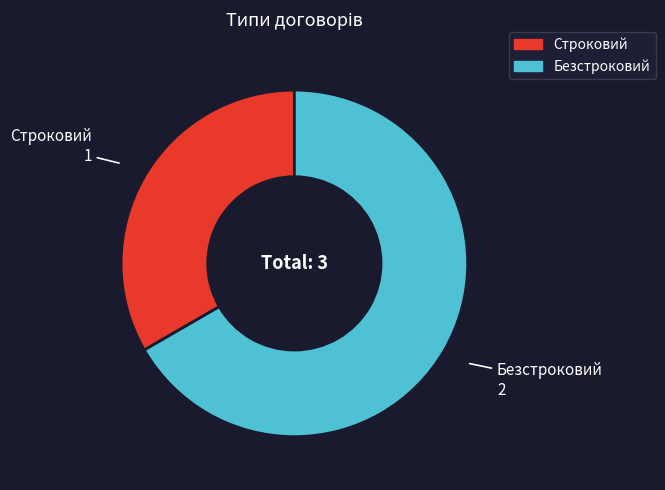

How many segments does this pie chart have?

2